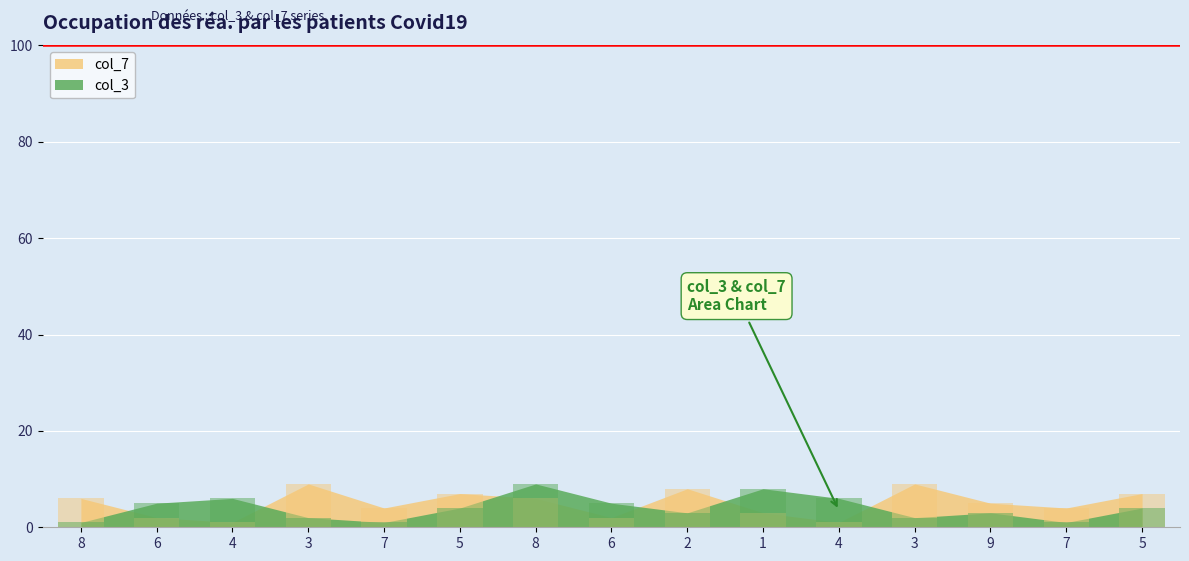

Count the number of data series in this chart.

2